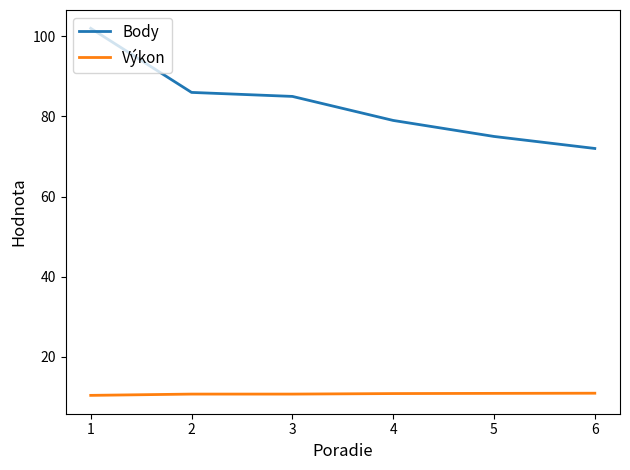

True or false: Body and Výkon intersect in this chart.

False